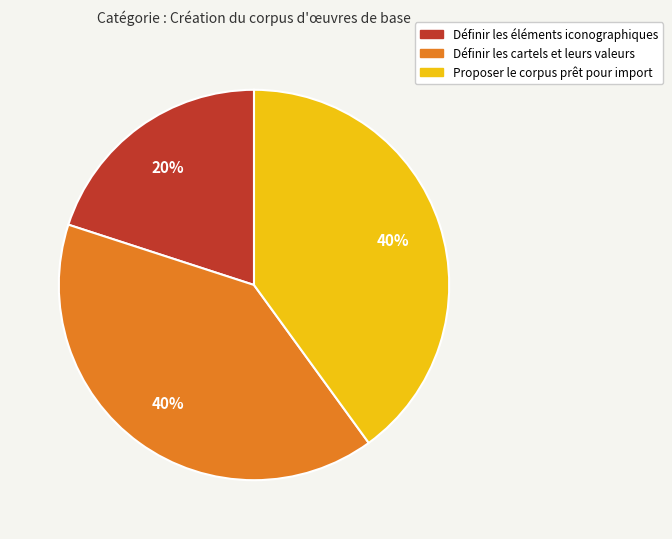

What is the ratio of the value at Définir les cartels et leurs valeurs to the value at Proposer le corpus prêt pour import?

1.0